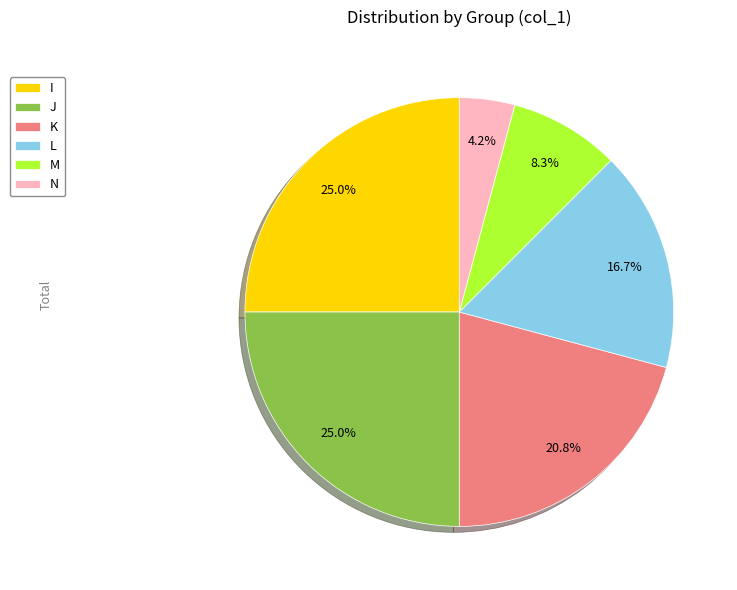

The J slice represents 36% of the pie. True or false?

False